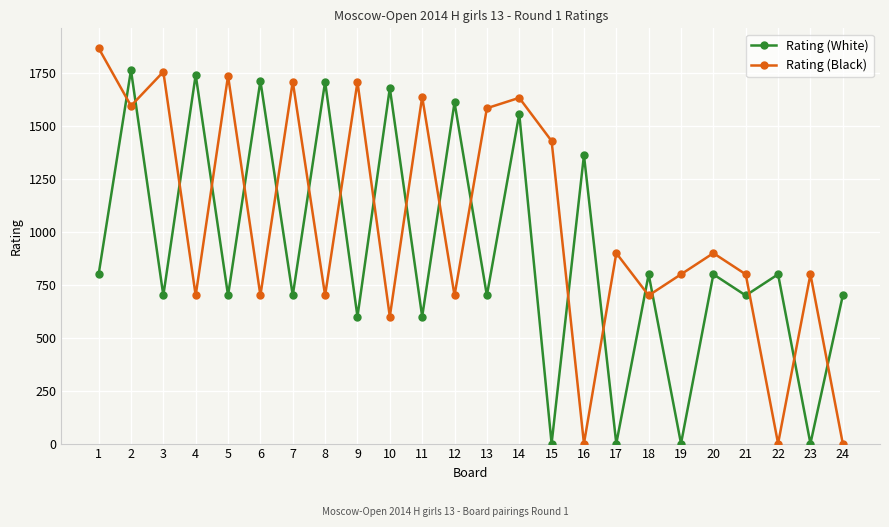

At which category is the sum across all series the highest?

2